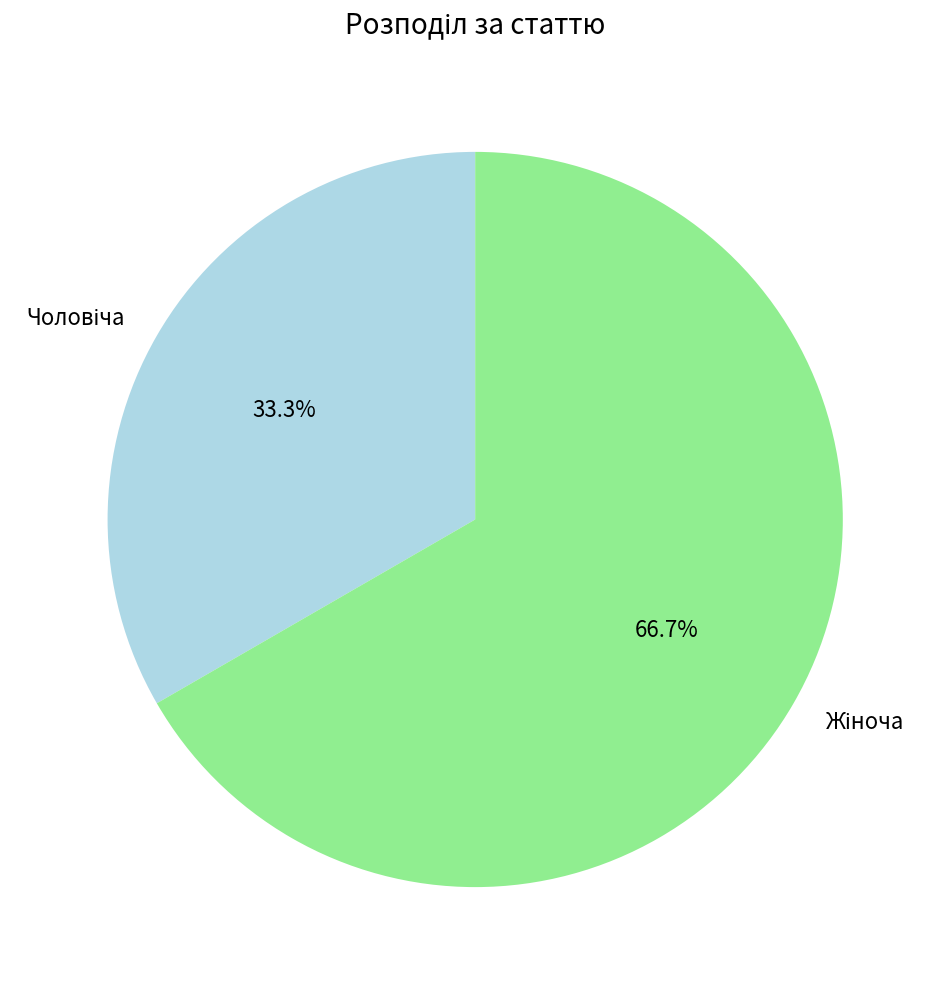

To the nearest percent, what is the average slice percentage?

50%